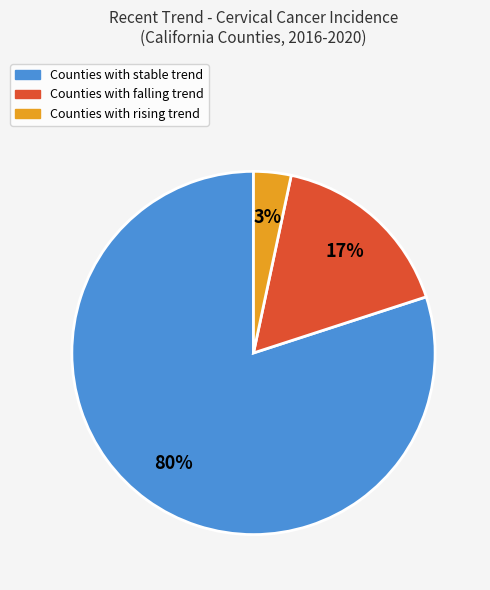

Is there any slice that represents more than half of the pie?

Yes